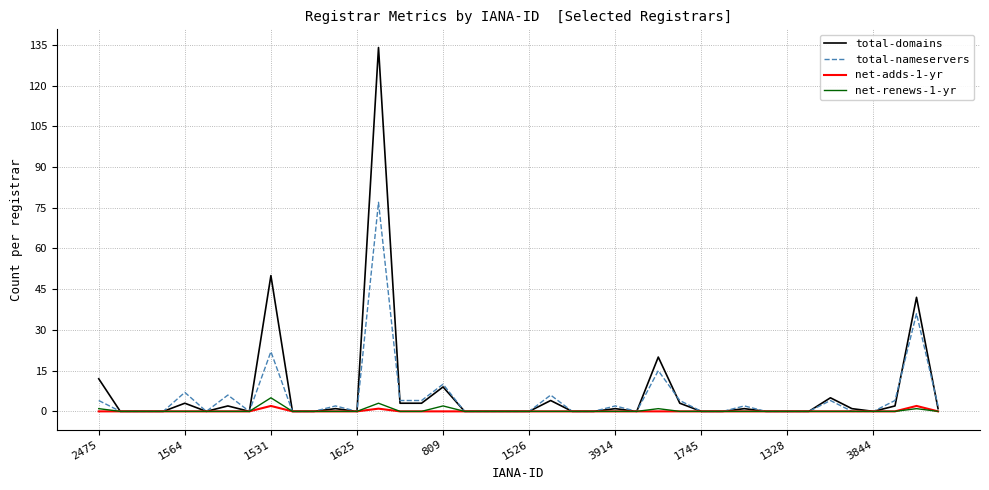

What is the greatest value displayed?

134